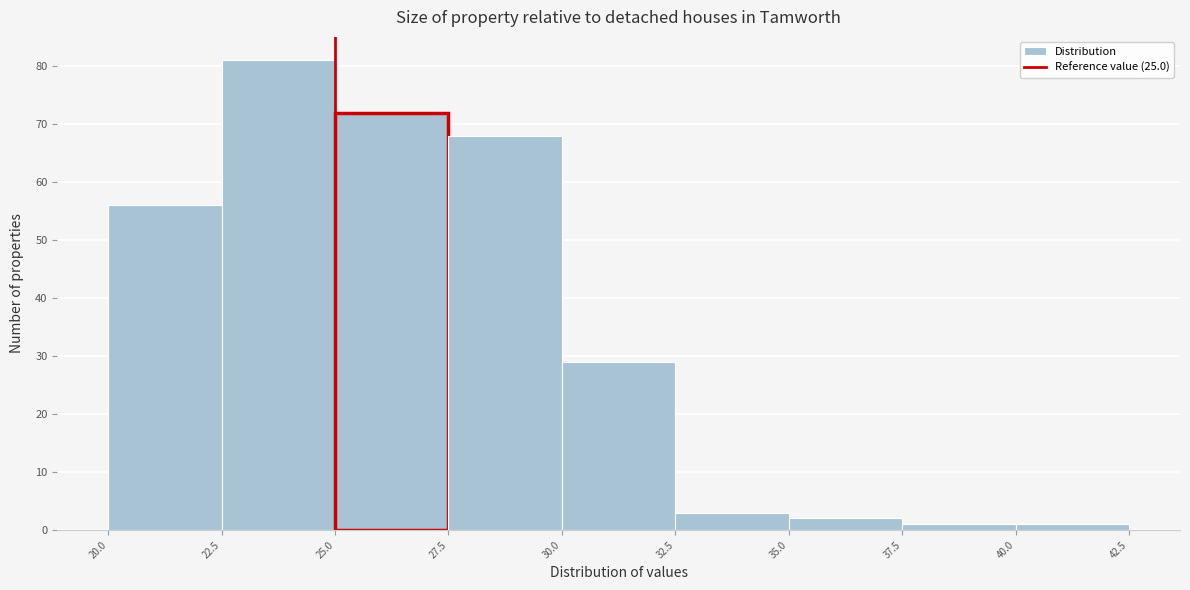

Which range on the x-axis has the tallest bar?

22.5 to 25.0